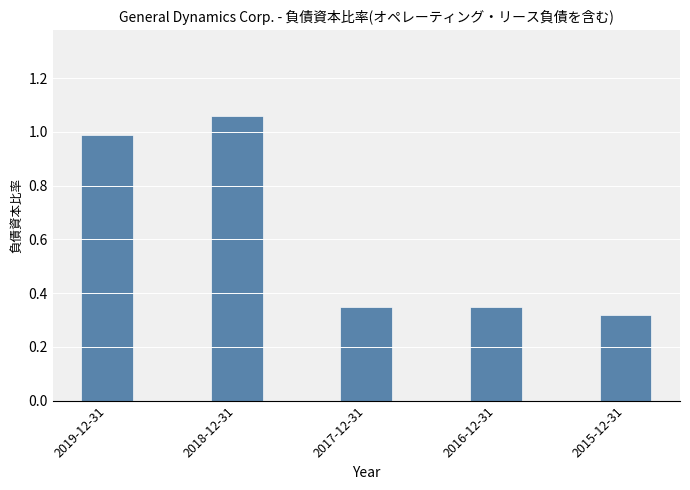

The value at 2019-12-31 is 1.0. True or false?

True